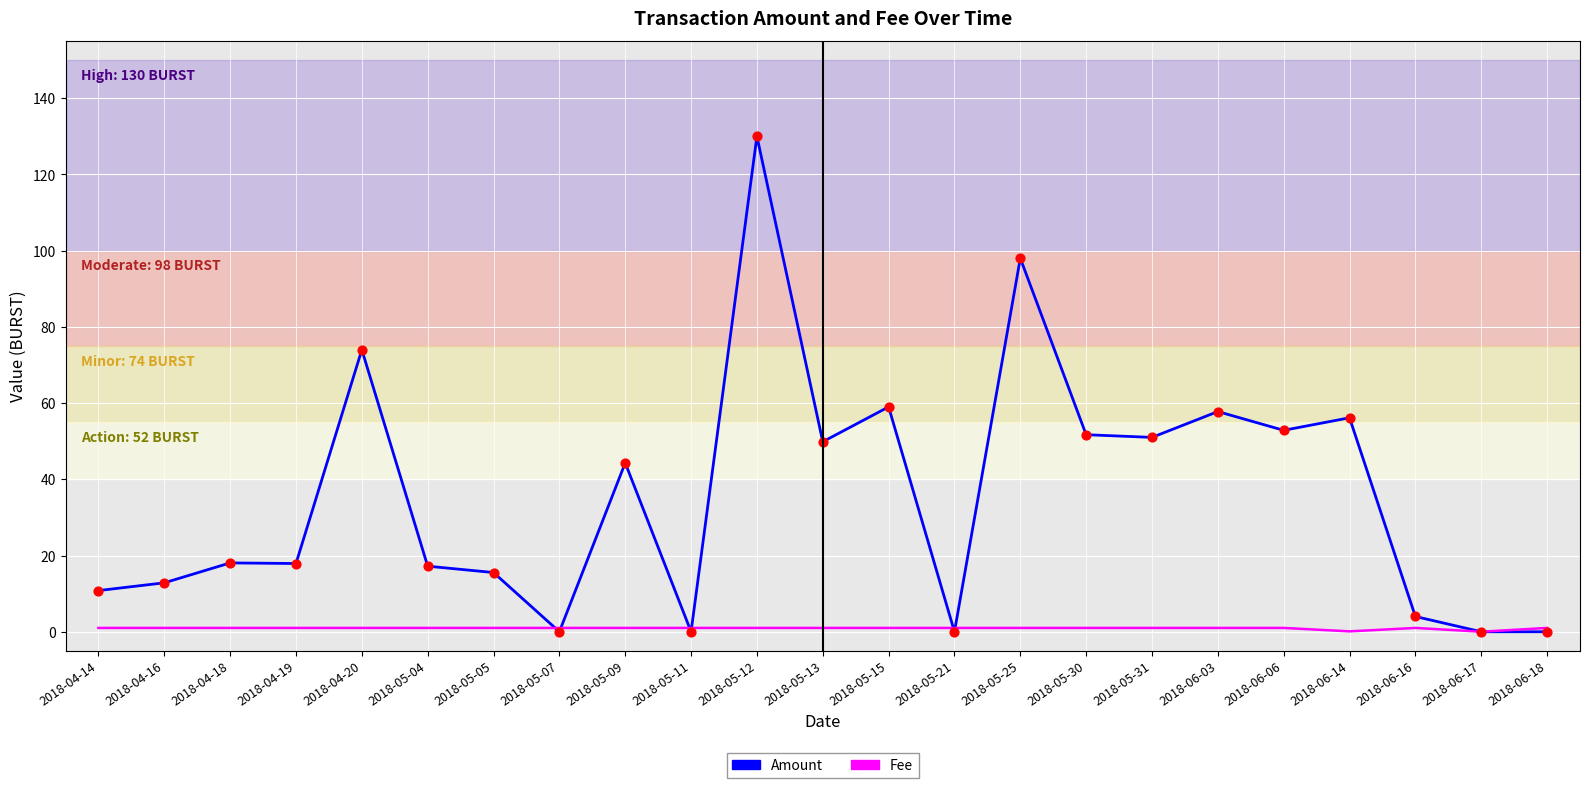

Which series changed the most between 2018-04-14 and 2018-05-13?

Amount